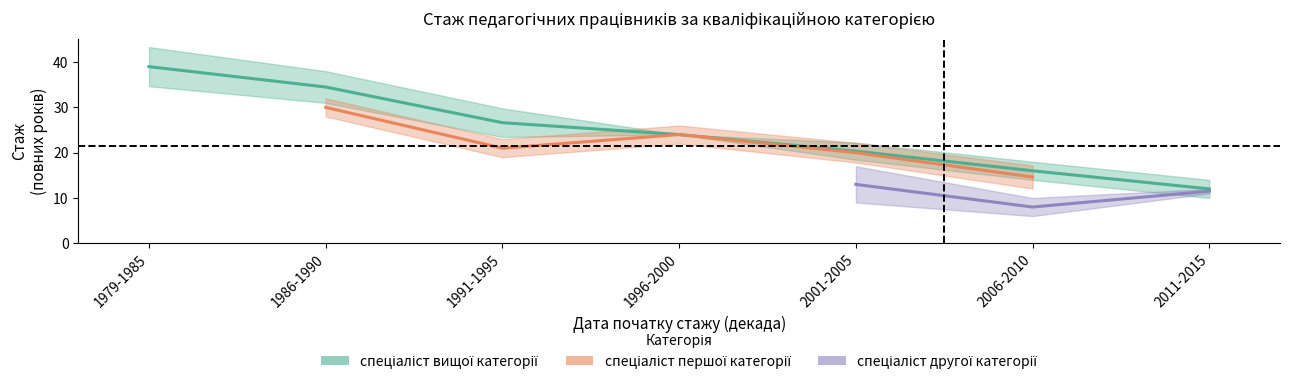

The value of спеціаліст другої категорії at 2006-2010 is 2.8. True or false?

False